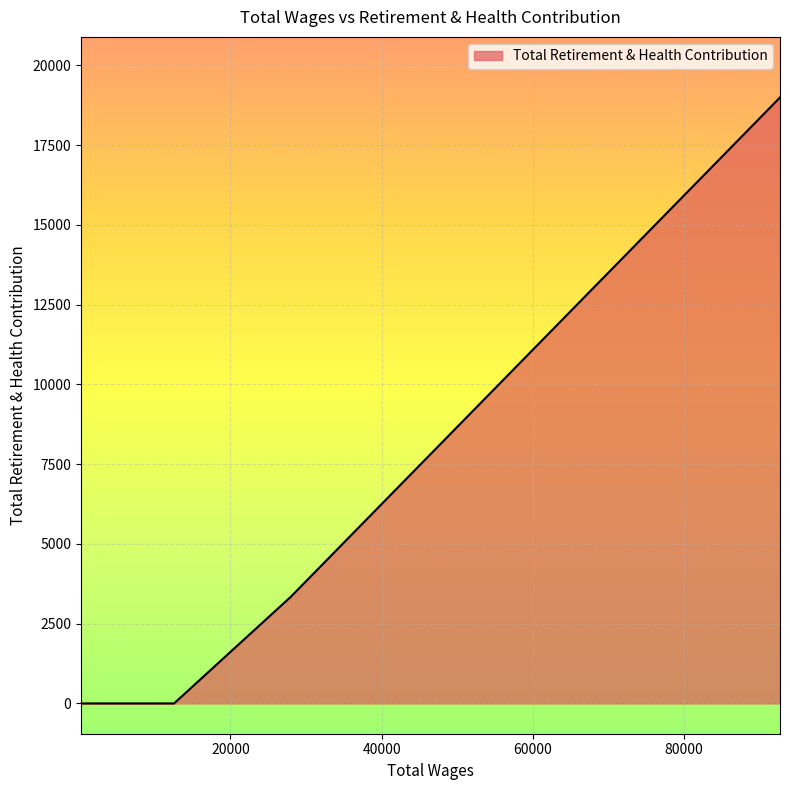

What is the difference between the maximum and minimum values?

18996